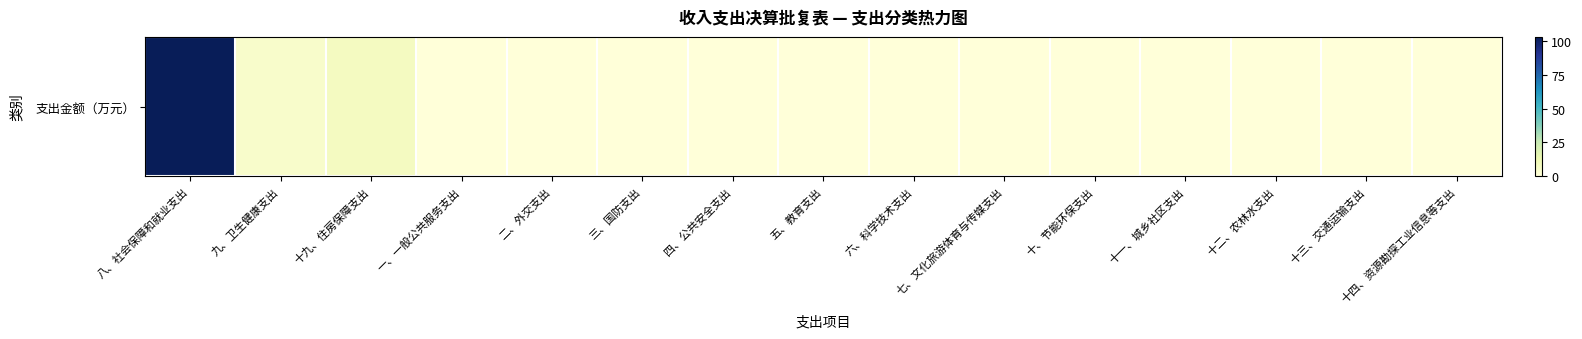

What is the average value?

7.7